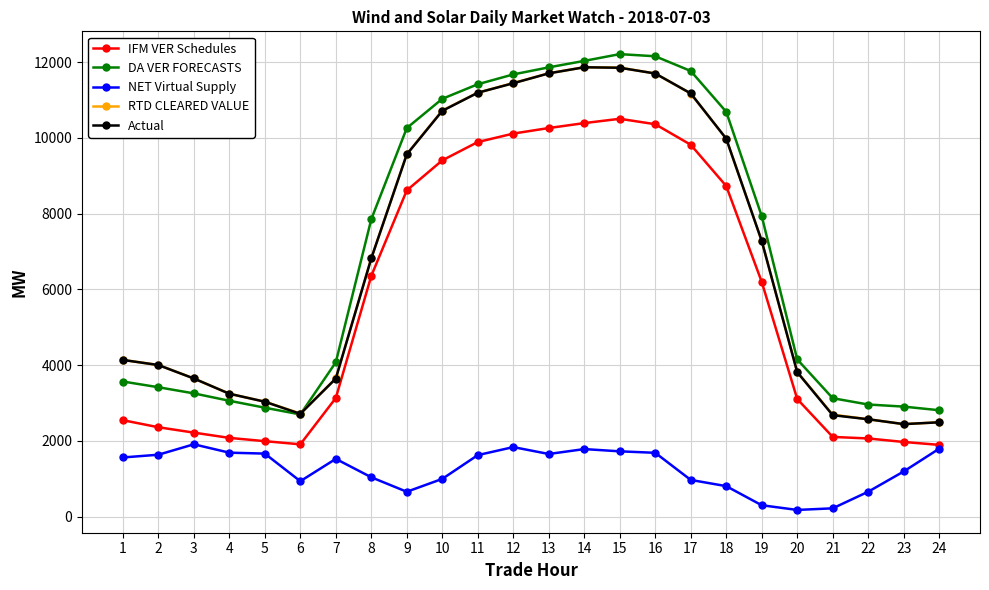

What is the sum of all DA VER FORECASTS values?

169775.6